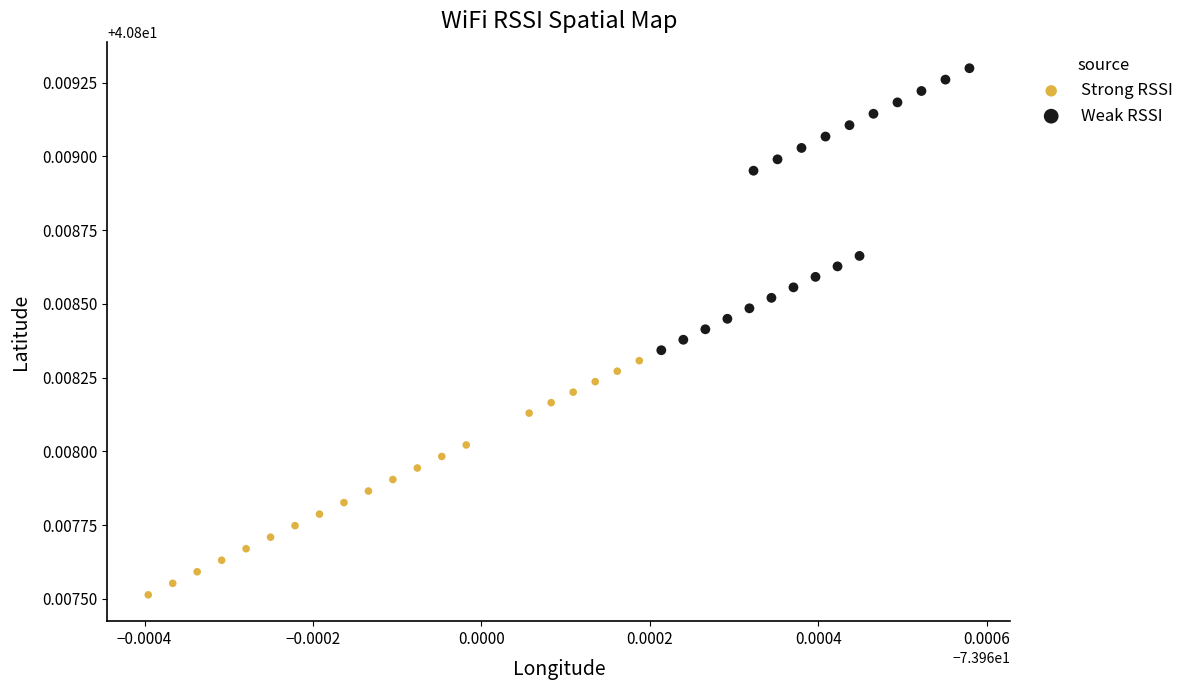

Which series has the largest Y range (max minus min)?

Weak RSSI